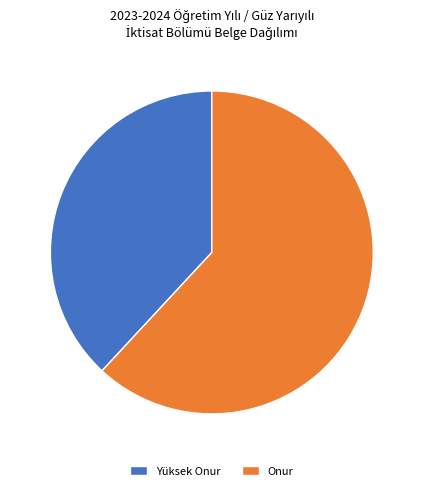

Which has a higher value, Yüksek Onur or Onur?

Onur